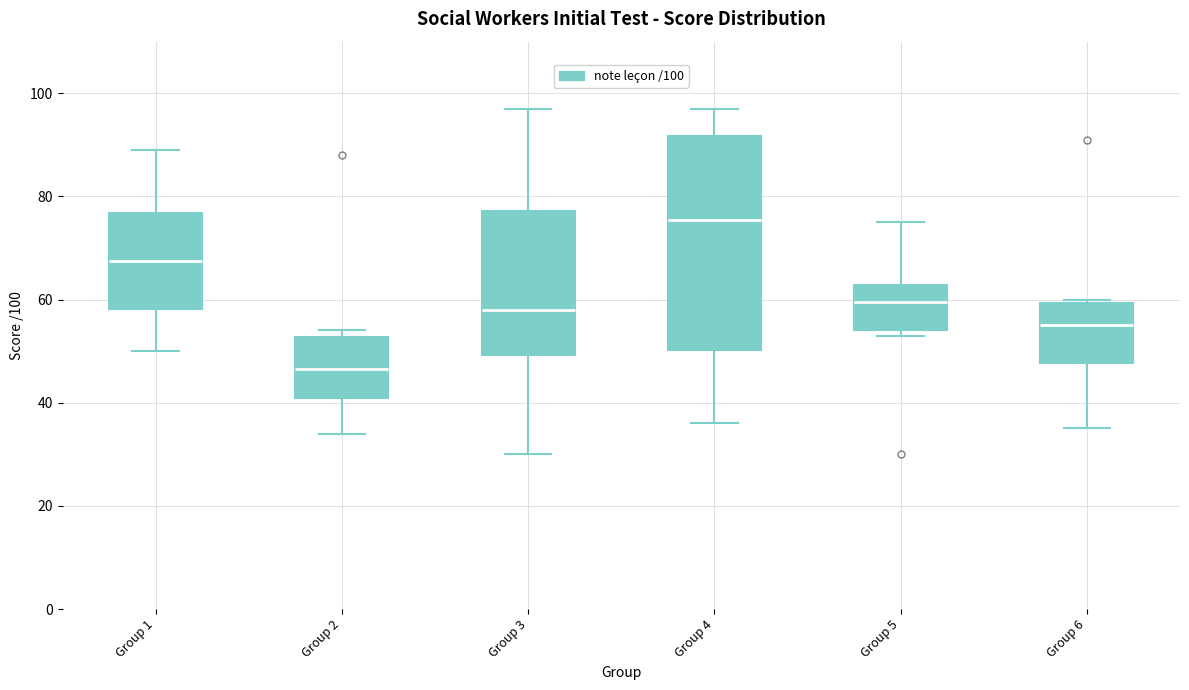

Where does the upper whisker of the box for Group 4 end on the y-axis? The values are not printed on the chart, so give them approximately, as read against the axis.

98